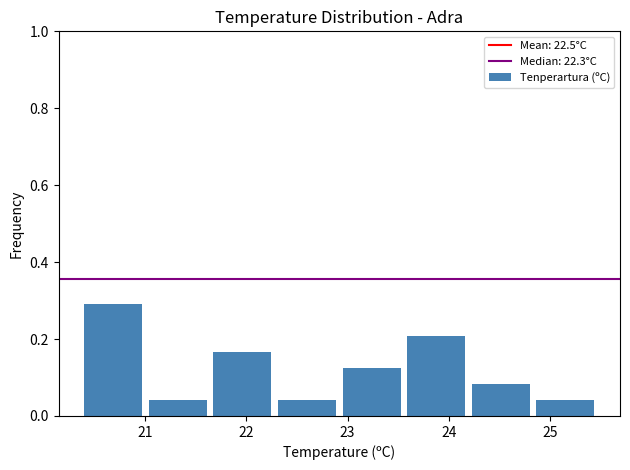

Reading left to right, transcribe this chart: for each bar, give the range it covers on the x-axis and its height. Neither the bar edges nor the heights are printed on the chart, so give them approximately, as read against the axes.

20.4 to 21.0: 0.30
21.0 to 21.7: 0.04
21.7 to 22.3: 0.16
22.3 to 23.0: 0.04
23.0 to 23.6: 0.12
23.6 to 24.2: 0.20
24.2 to 24.9: 0.08
24.9 to 25.5: 0.04